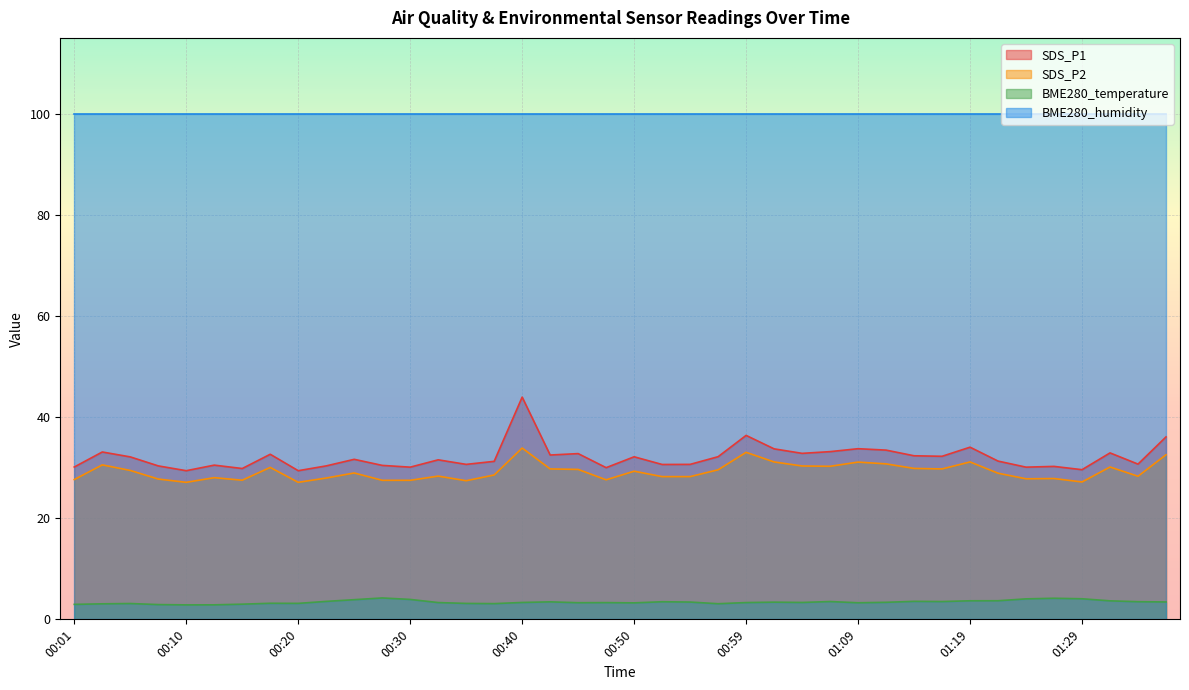

What is the difference between the highest and lowest values at 01:09?

96.7